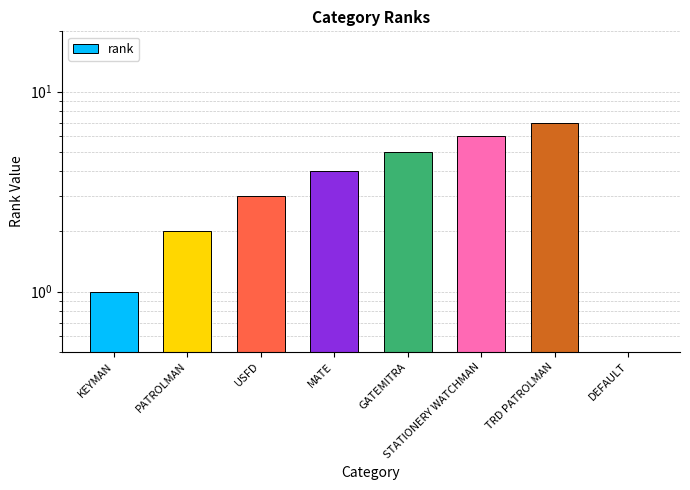

Approximately how many times larger is the value at TRD PATROLMAN compared to MATE?

1.8